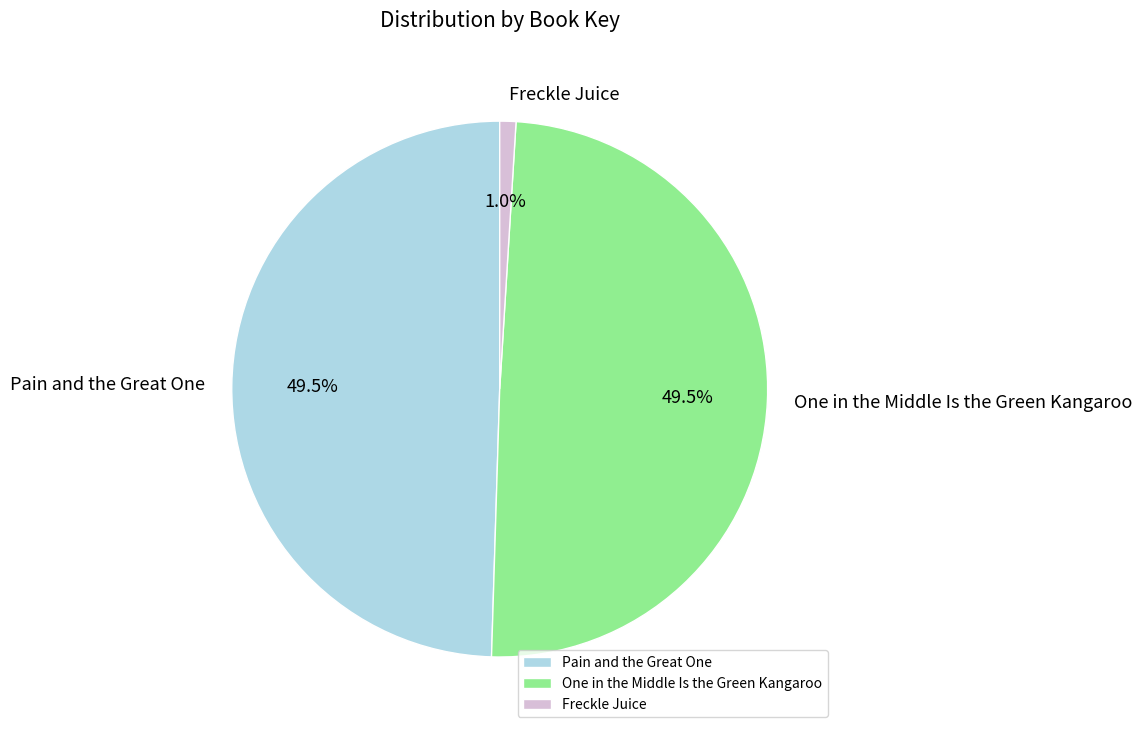

Which category has the smallest portion of the pie?

Freckle Juice